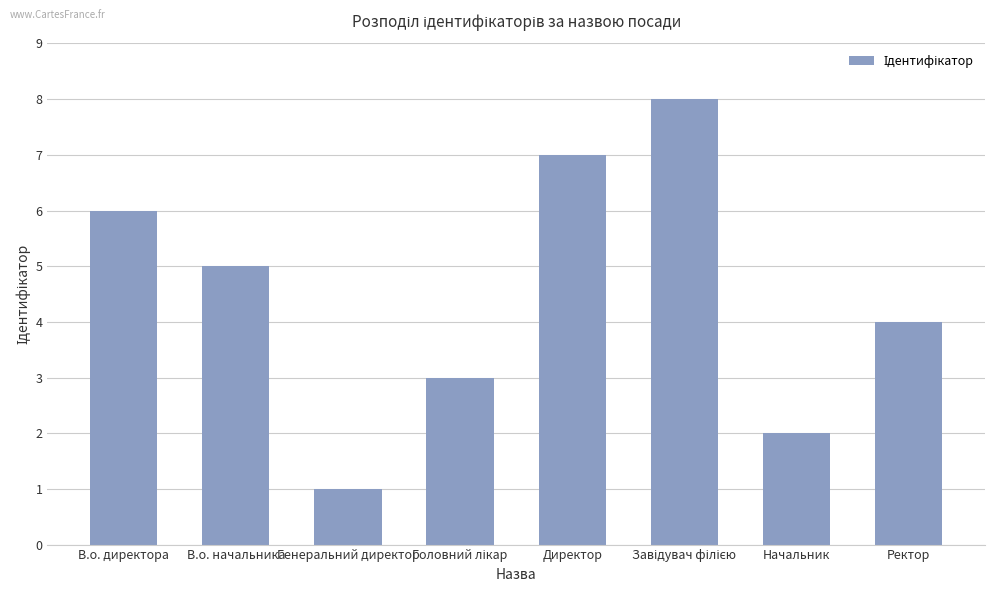

What is the difference between the maximum and second lowest values?

6